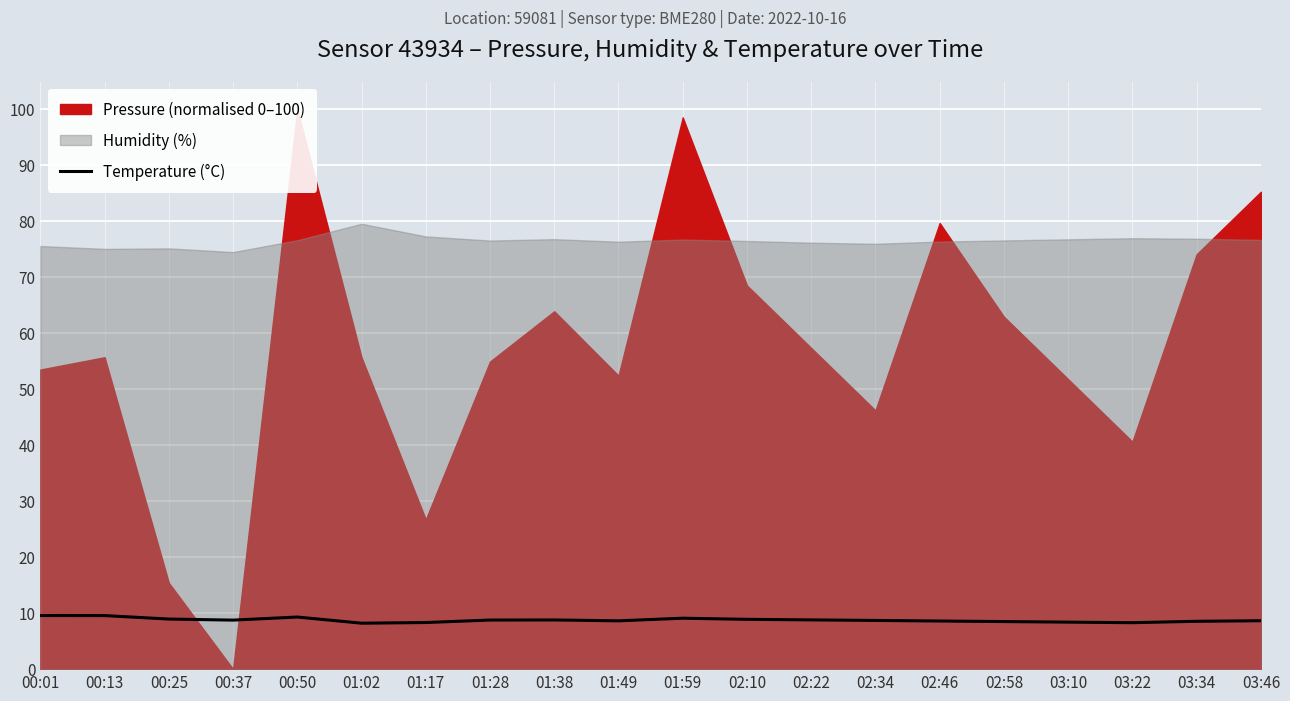

What position from the left is 02:10?

12